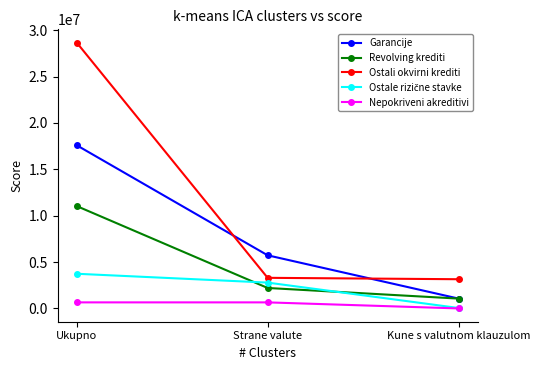

How many series are shown in this chart?

5